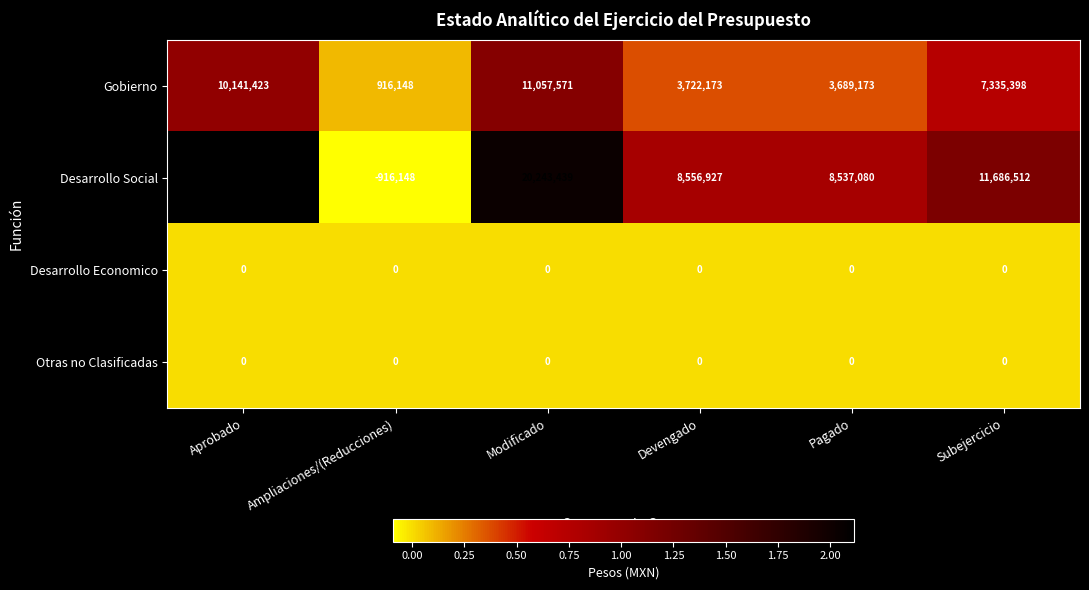

The Desarrollo Social series shows 21159587 at Aprobado. True or false?

True